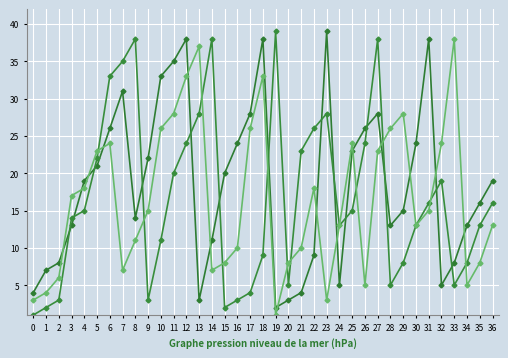

How many lines are shown in the chart?

3